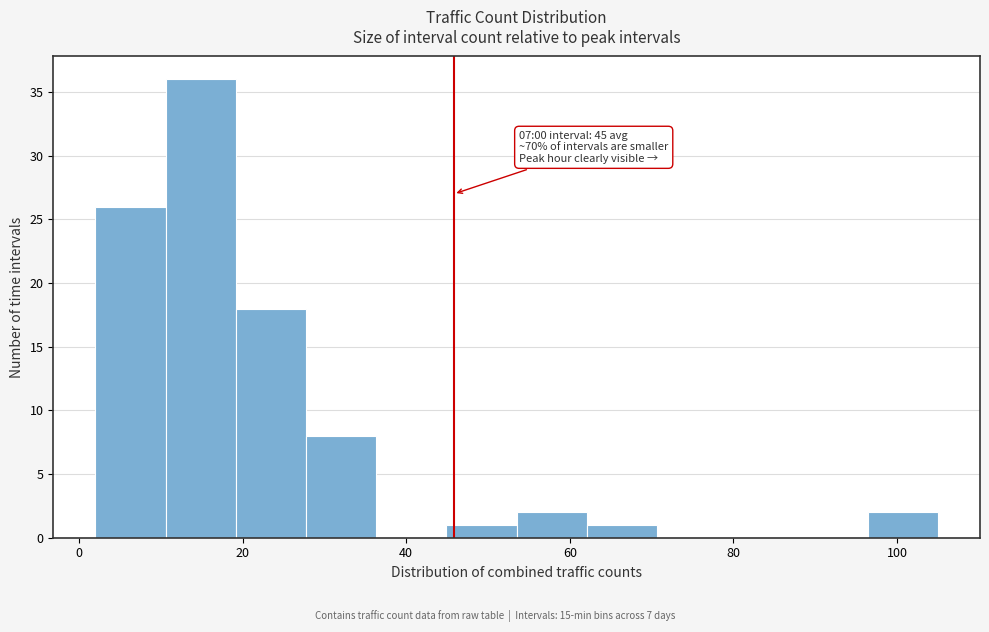

Over which range of the x-axis is the bar tallest?

10 to 20